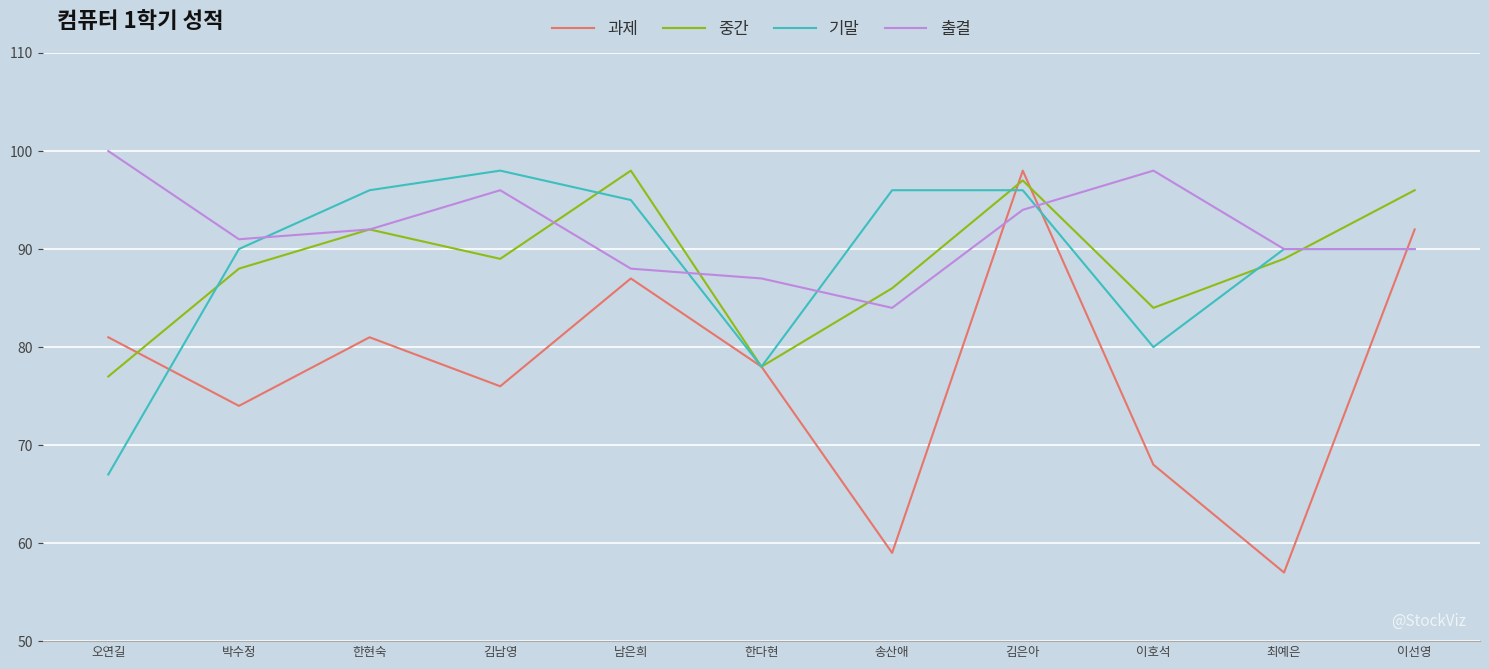

True or false: 출결 has more than 0 points higher than both neighbors.

True